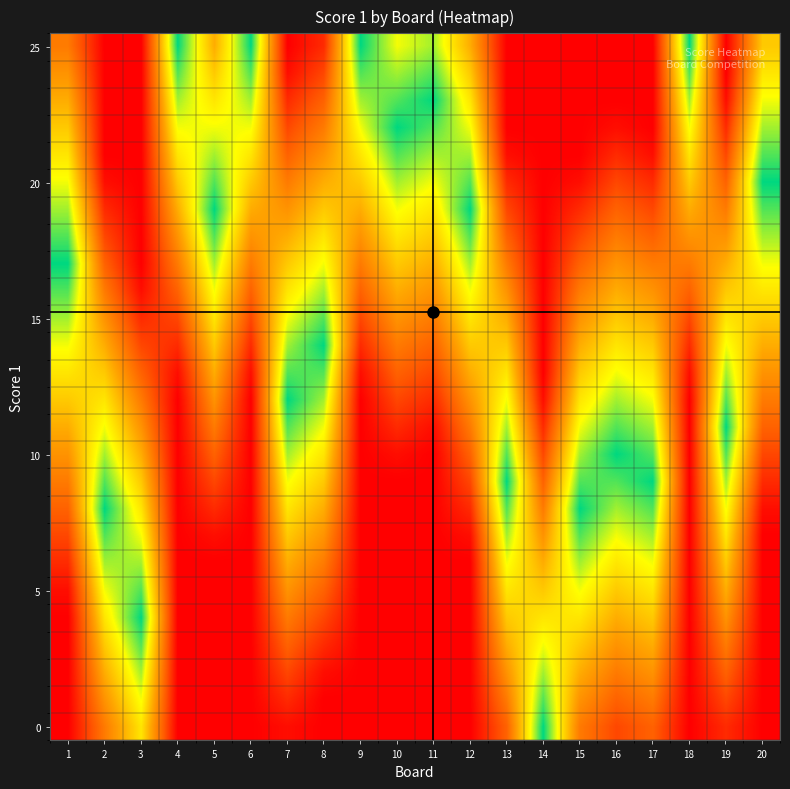

Count the number of categories in the chart.

20